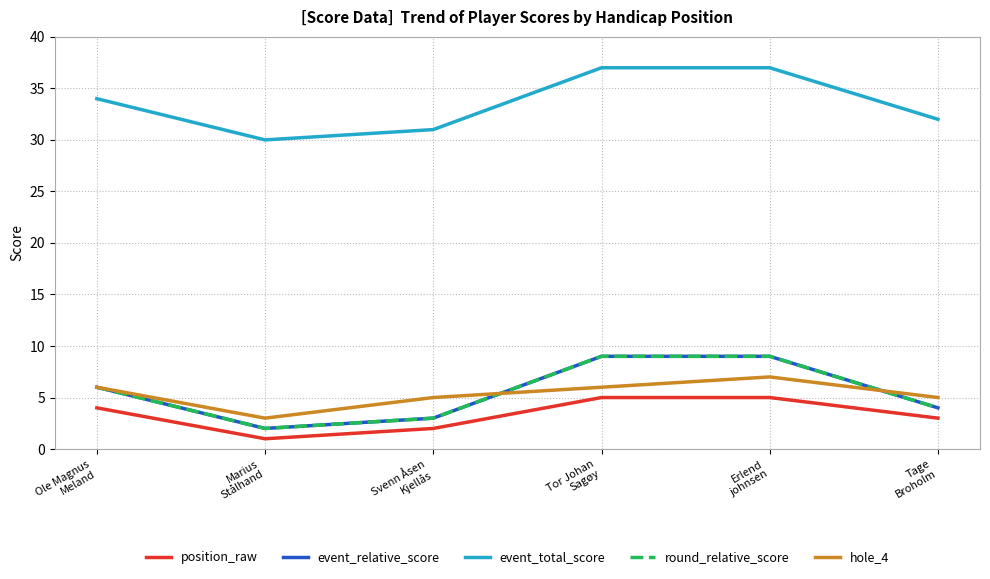

What is the average value of the position_raw series?

3